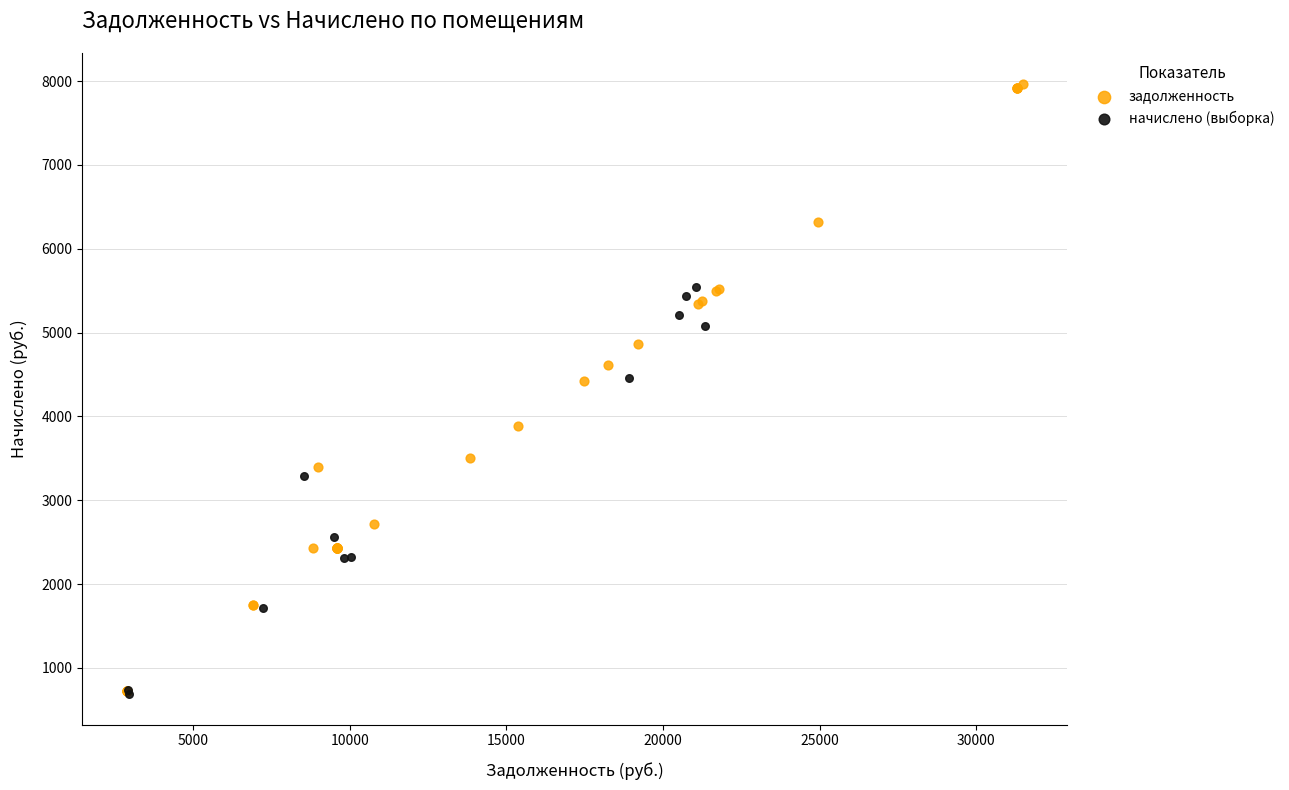

Which series contains the highest Y value?

задолженность